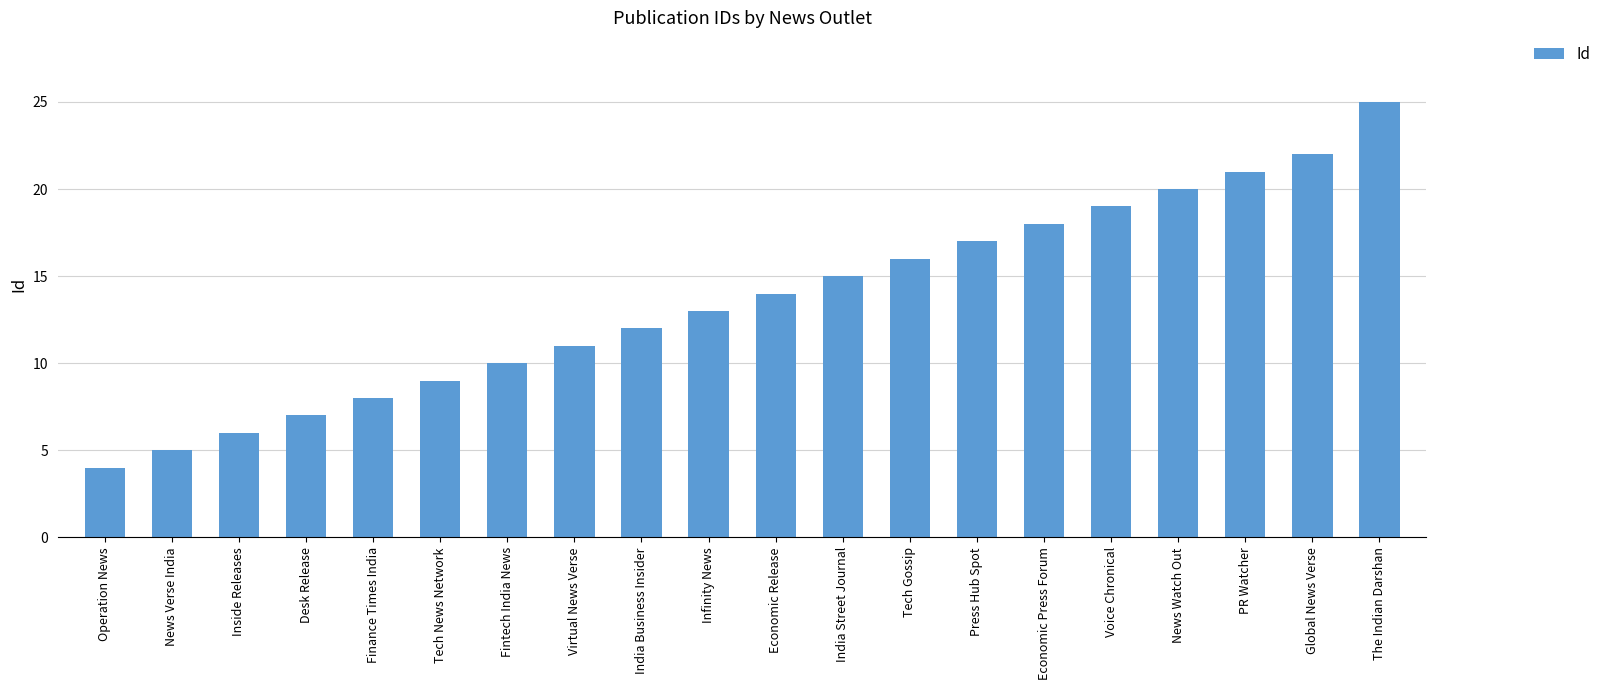

What is the sum of the values at Press Hub Spot and Tech Gossip?

33